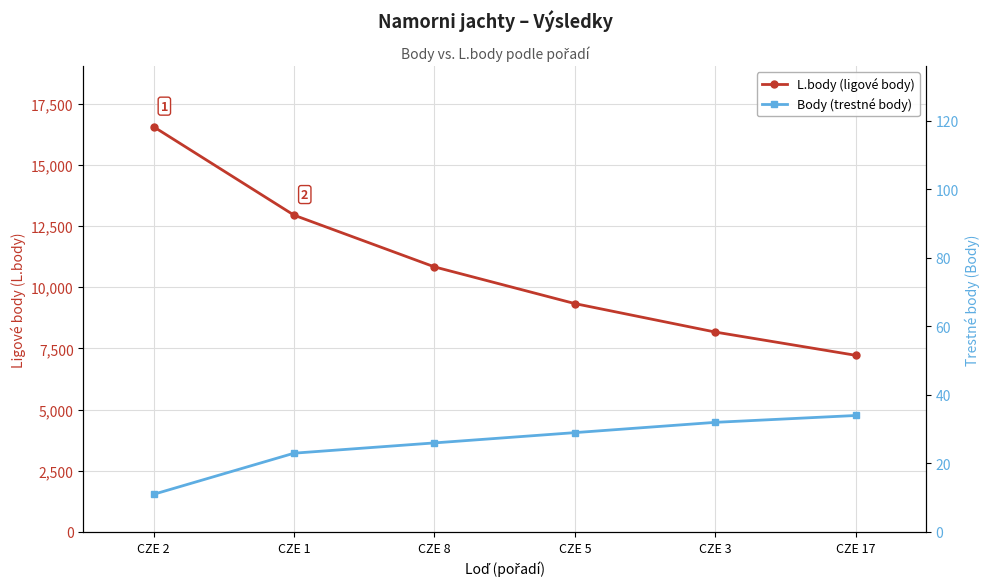

What is the highest value of the Body (trestné body) series?

34